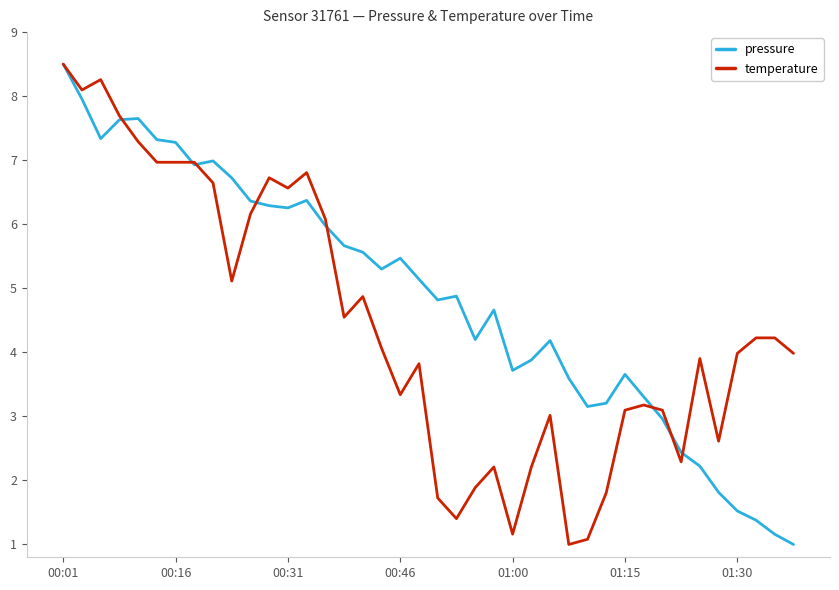

What is the difference between the maximum and minimum values in the pressure series?

7.5